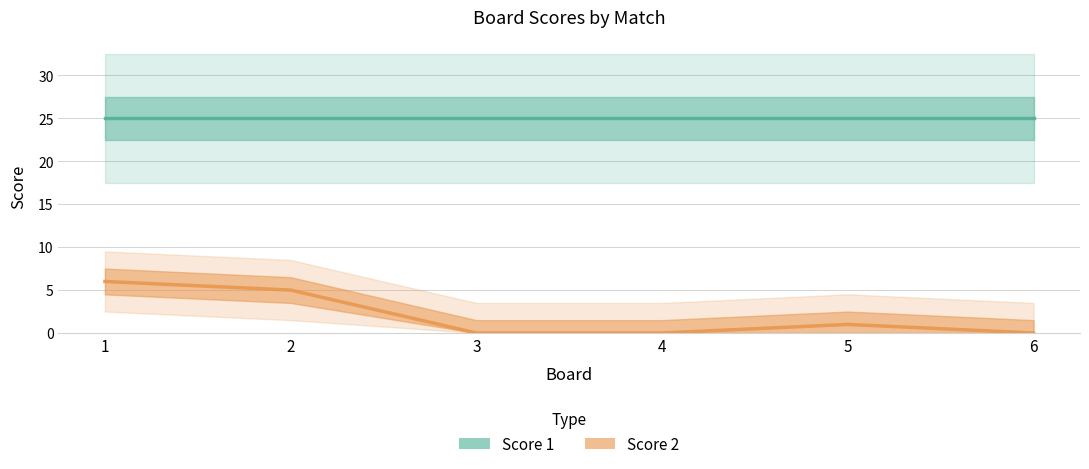

Reading right to left, transcribe all the data shown in this chart.

Score 1: 6=25	5=25	4=25	3=25	2=25	1=25
Score 2: 6=0	5=1	4=0	3=0	2=5	1=6